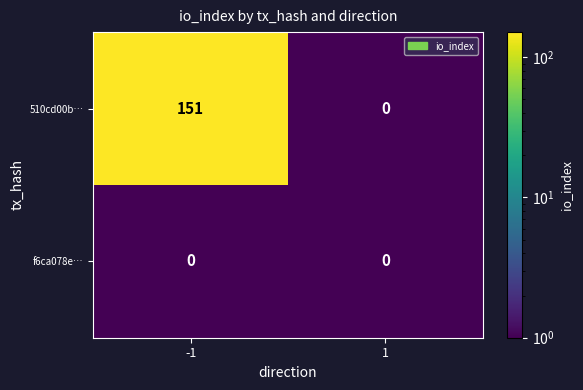

True or false: 510cd00b… has a value of 0 at 1.

True